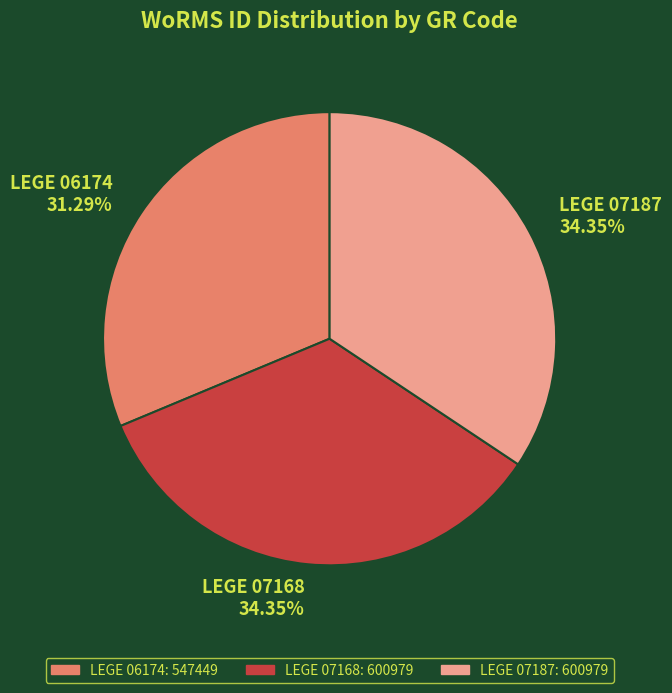

How much of the chart is everything except LEGE 06174?

68.7%